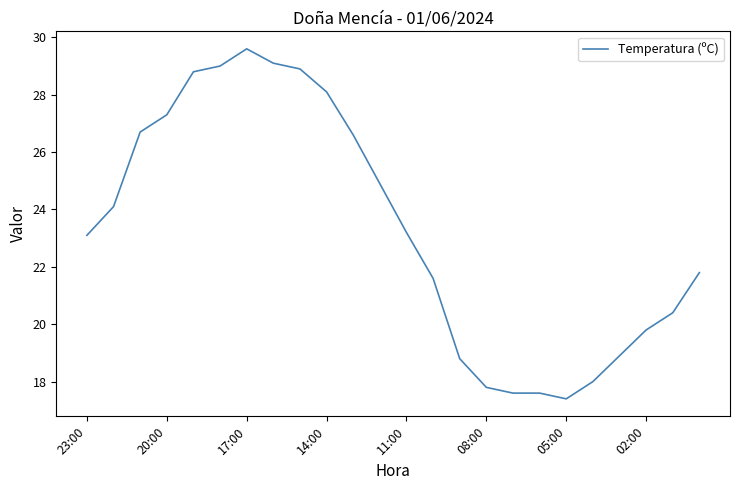

What is the difference between the maximum and minimum values?

12.2